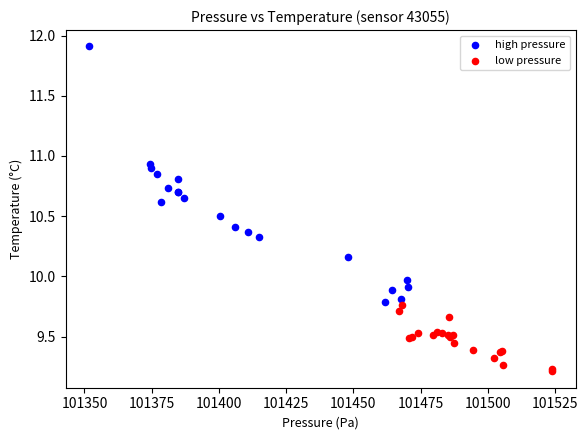

Which series contains the highest Y value?

high pressure